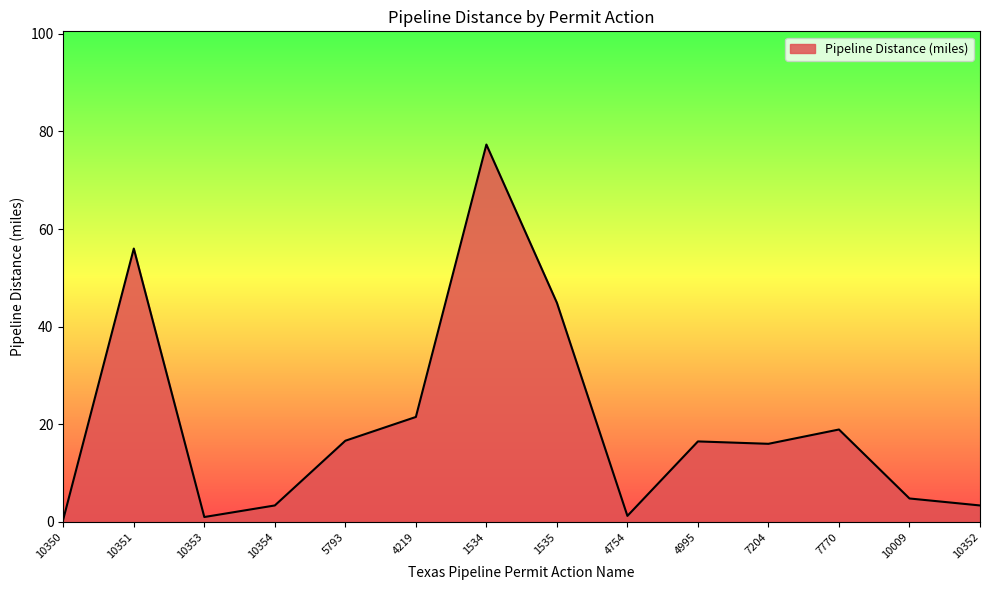

What is the difference between the values at 5793 and 10350?

16.1